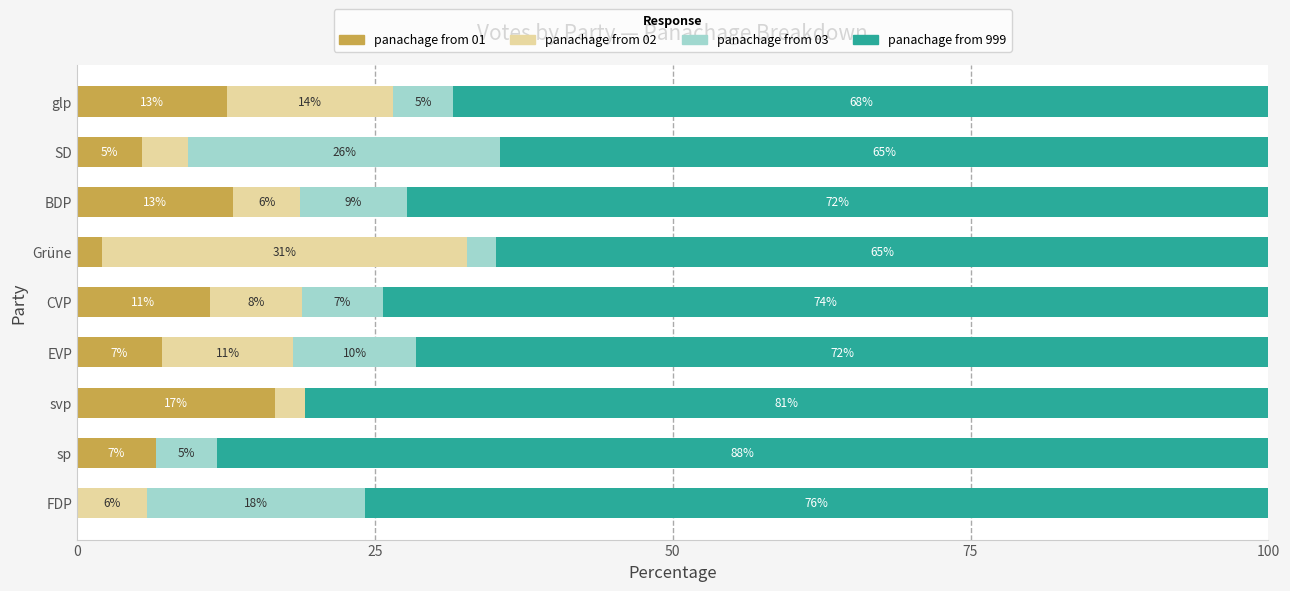

What is the value of the panachage from 02 bar at the 1st from the left?

5.9